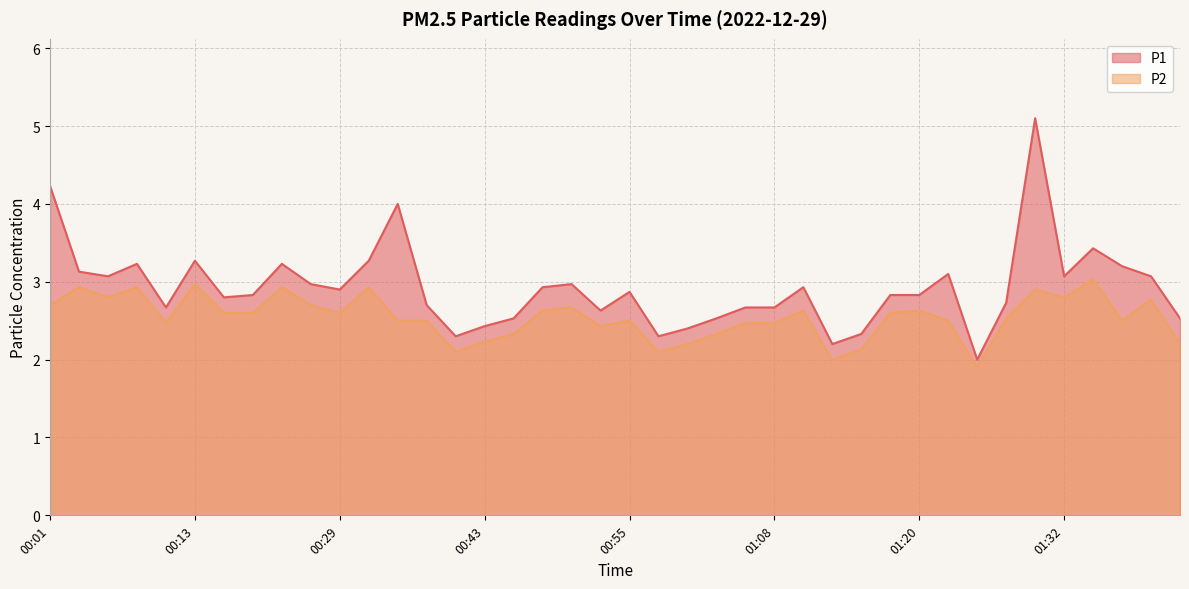

How many data points does each series have?

40